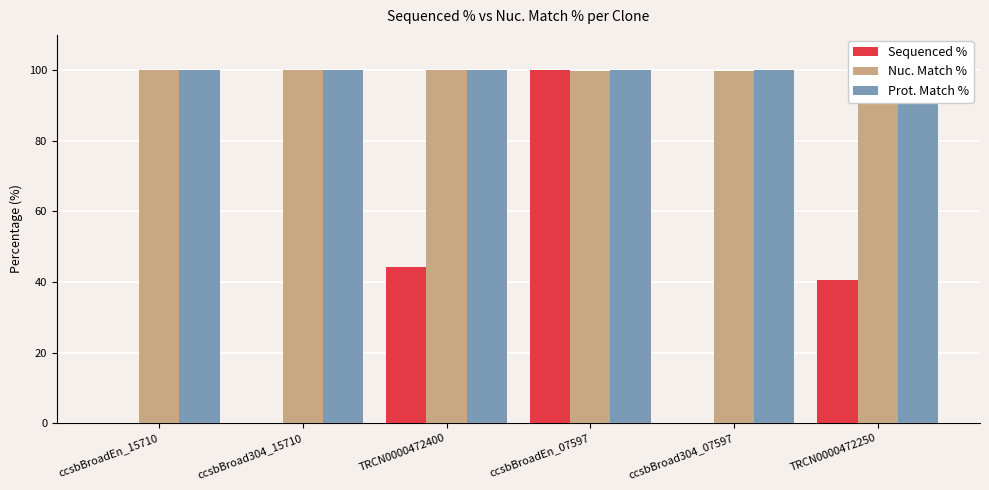

At which category is the sum across all series the highest?

ccsbBroadEn_07597